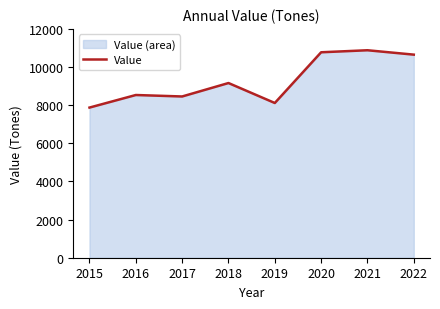

List the labels in order of value, smallest first.

2015, 2019, 2017, 2016, 2018, 2022, 2020, 2021